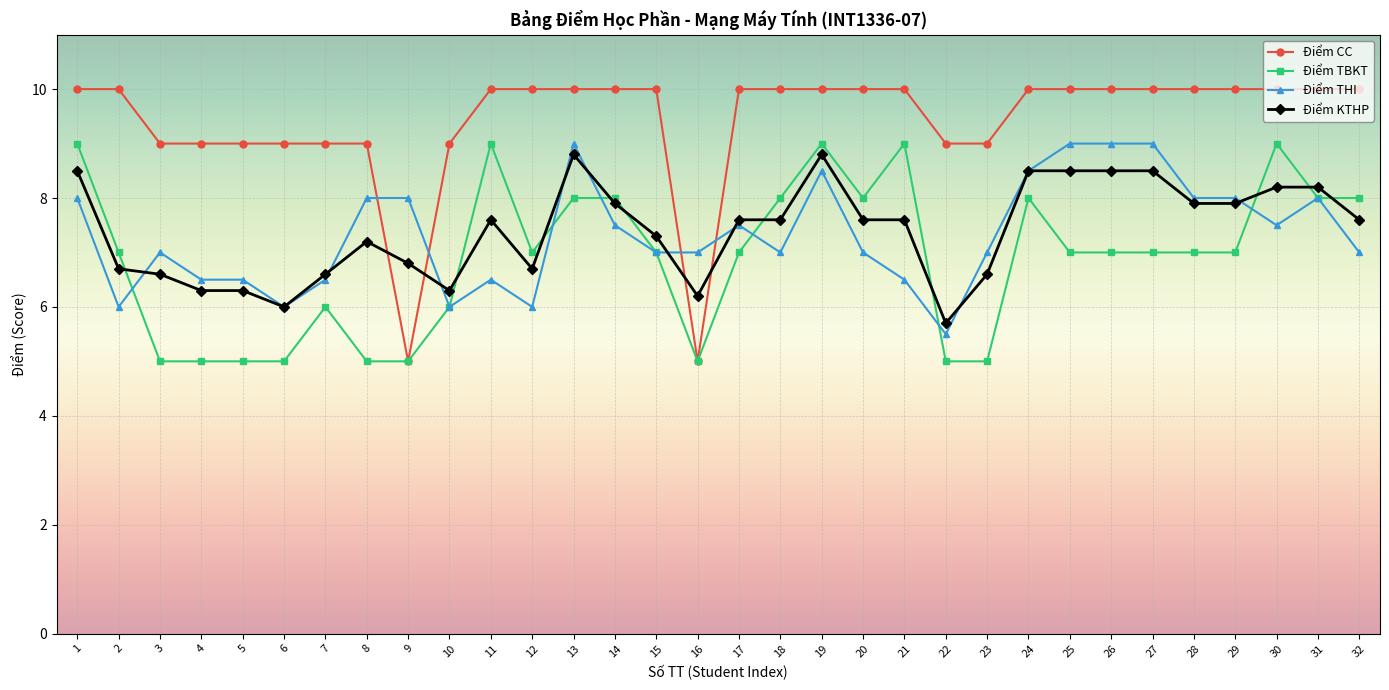

How many intersections are there between Điểm KTHP and Điểm TBKT?

10